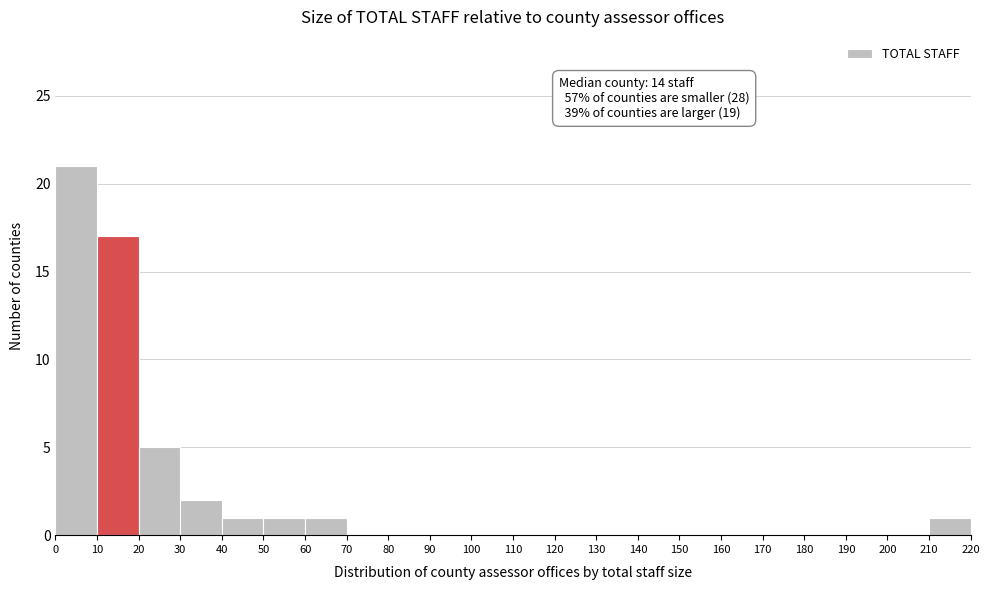

Over which range of the x-axis is the bar tallest?

0 to 10